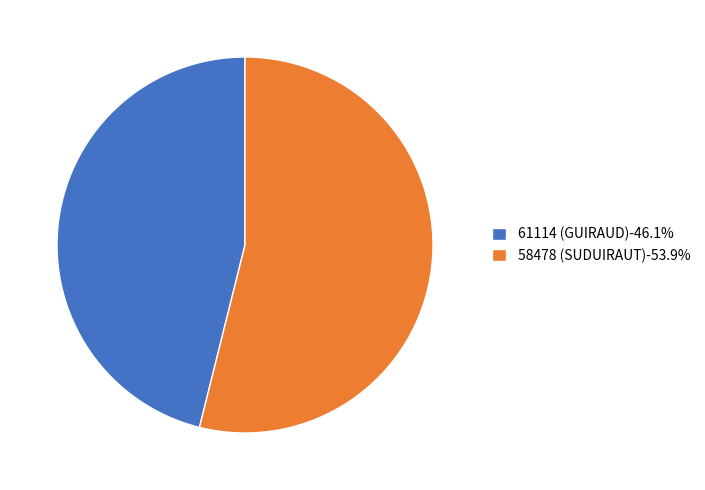

Does any single category account for the majority?

Yes